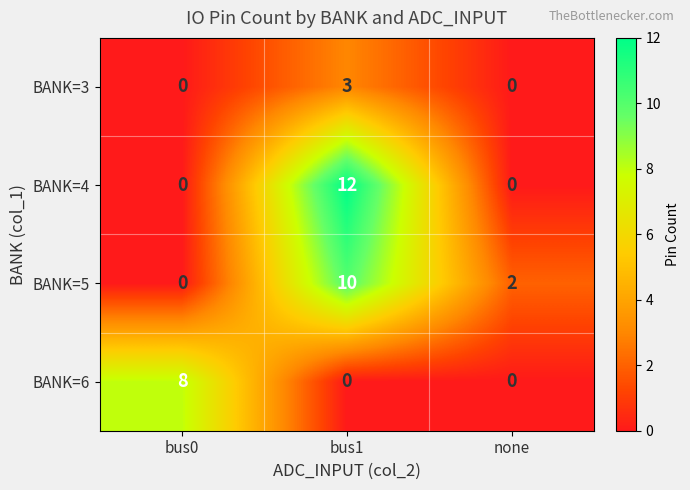

Is it true that BANK=3 equals 3 at bus1?

True